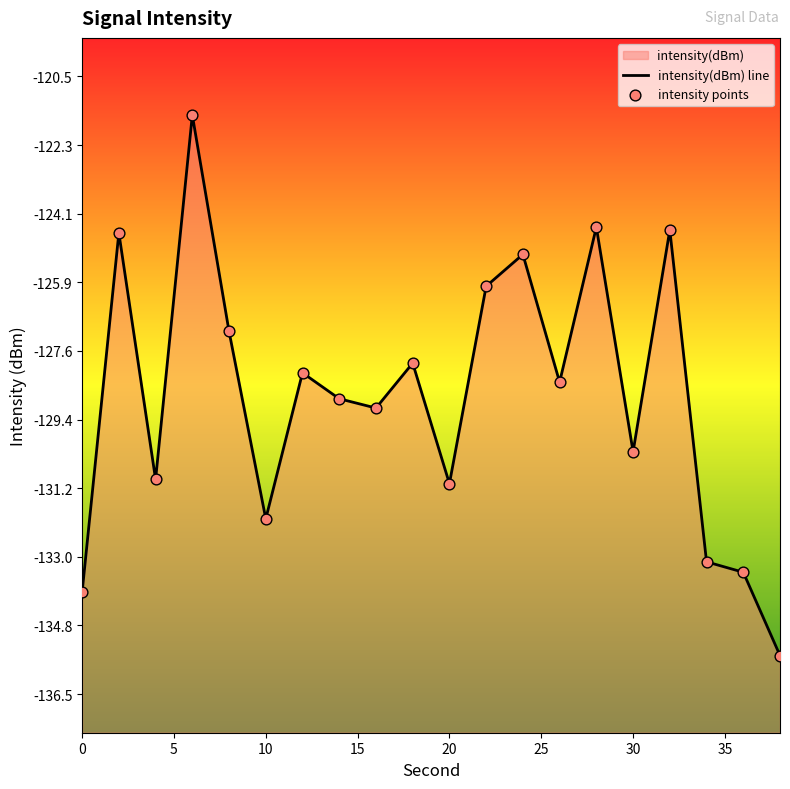

Is the value of intensity points at 10 greater than the value of intensity(dBm) line at 20?

No